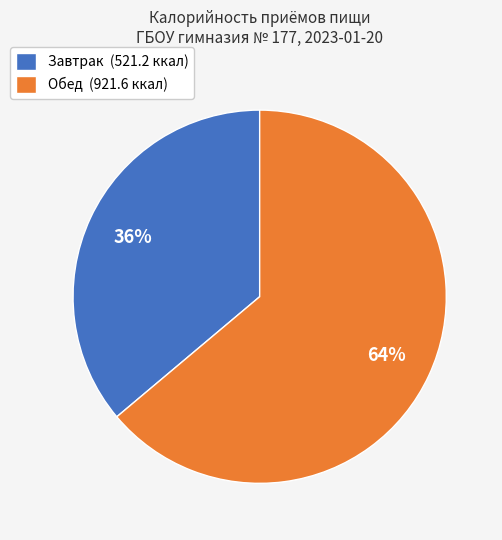

Rank the categories by value from highest to lowest.

Обед, Завтрак